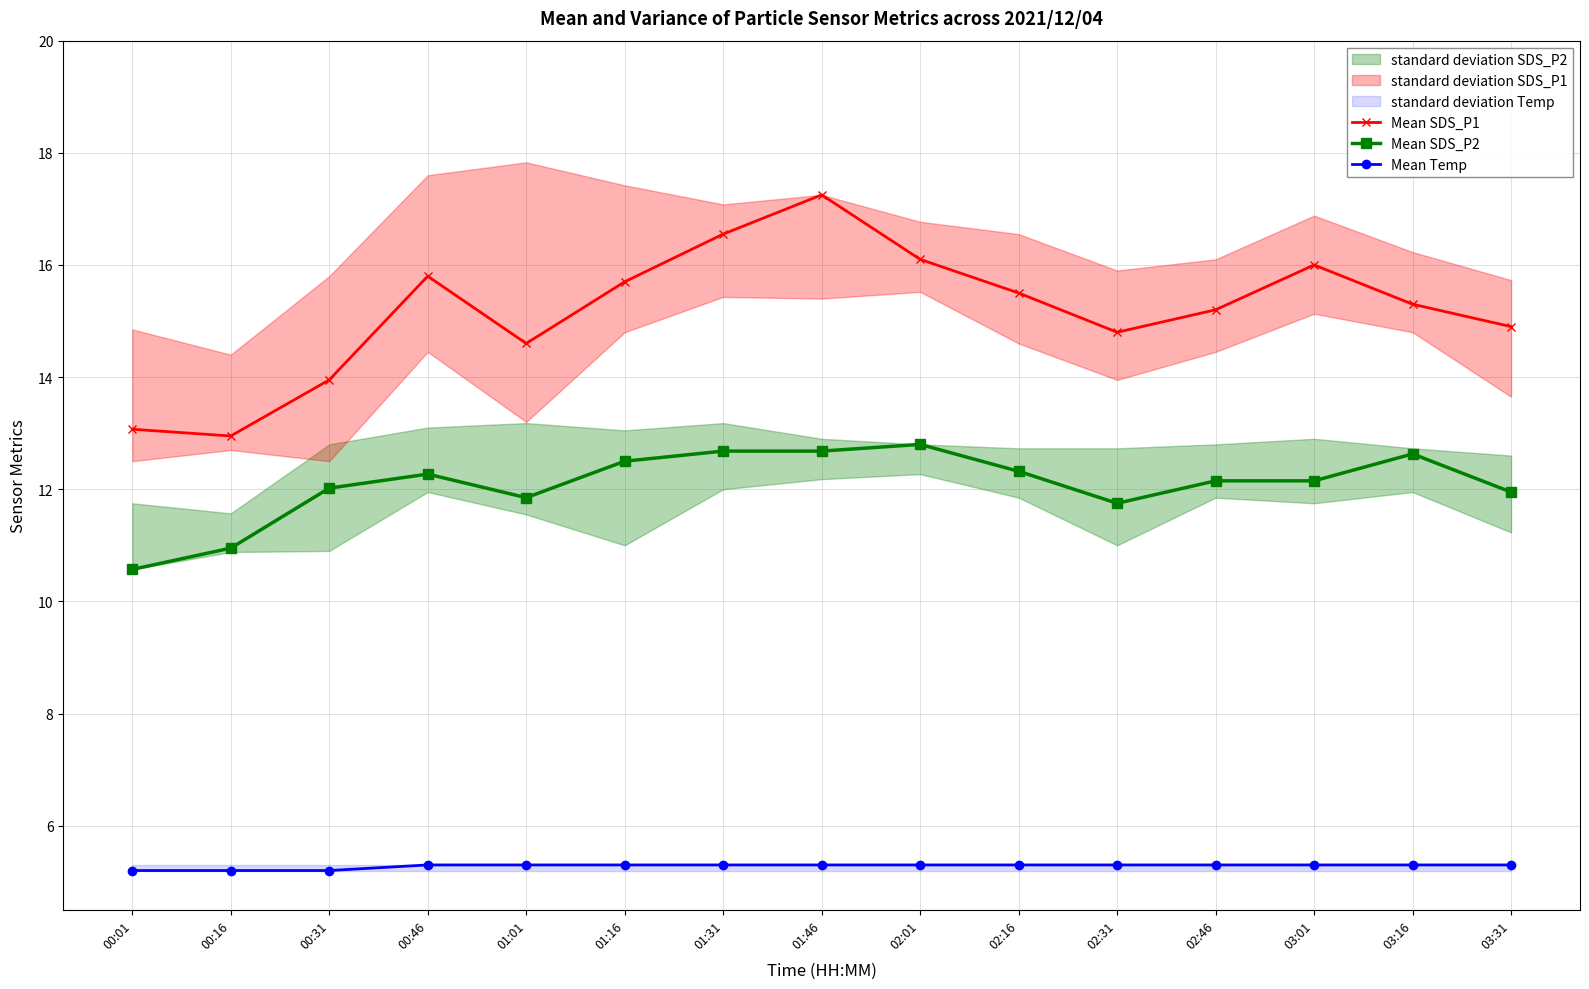

The value of Mean SDS_P1 at 00:46 is 22.6. True or false?

False